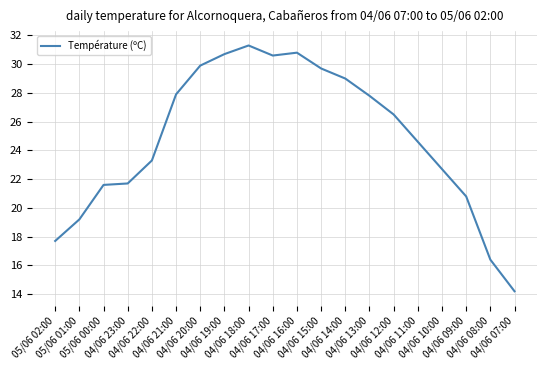

What is the approximate value at 04/06 19:00?

30.7